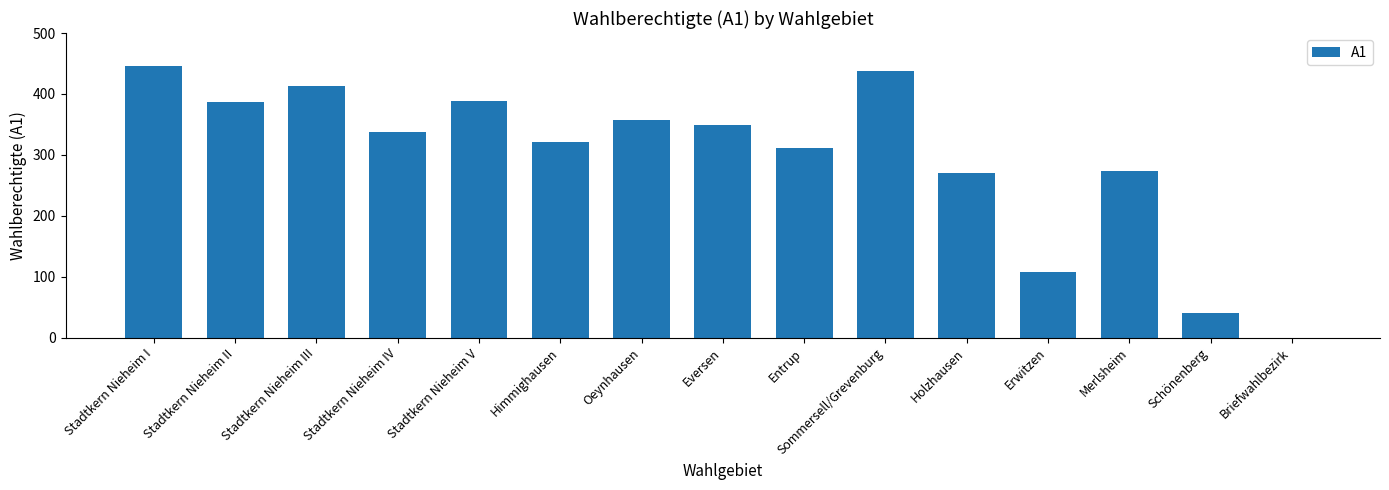

What is the sum of the values at Stadtkern Nieheim III and Stadtkern Nieheim V?

801